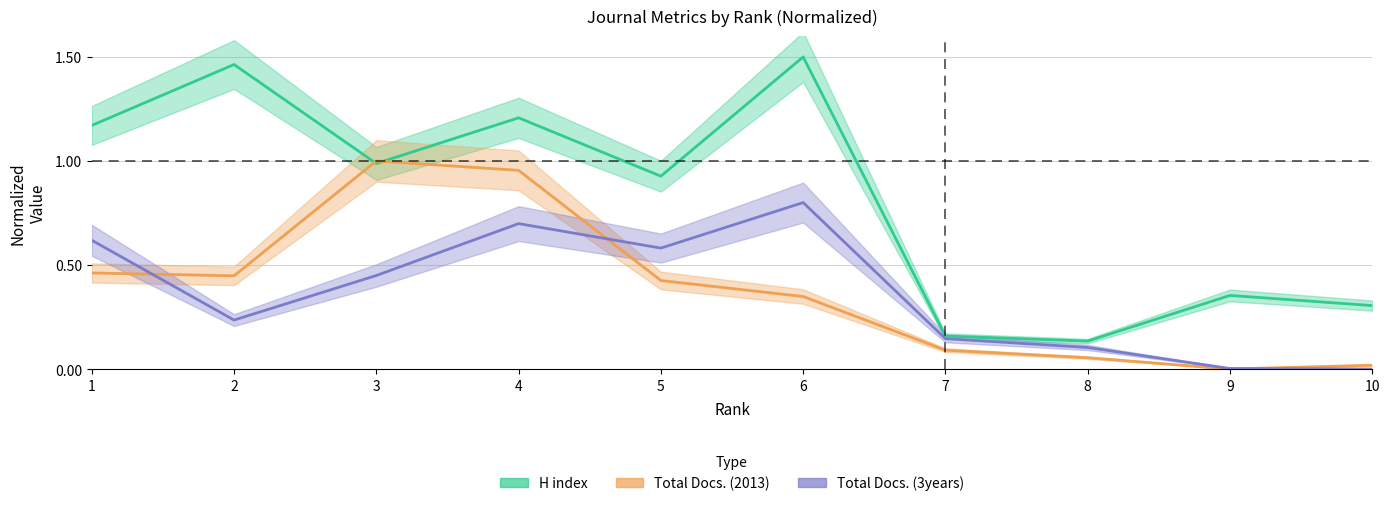

Where is the first local maximum for H index?

2